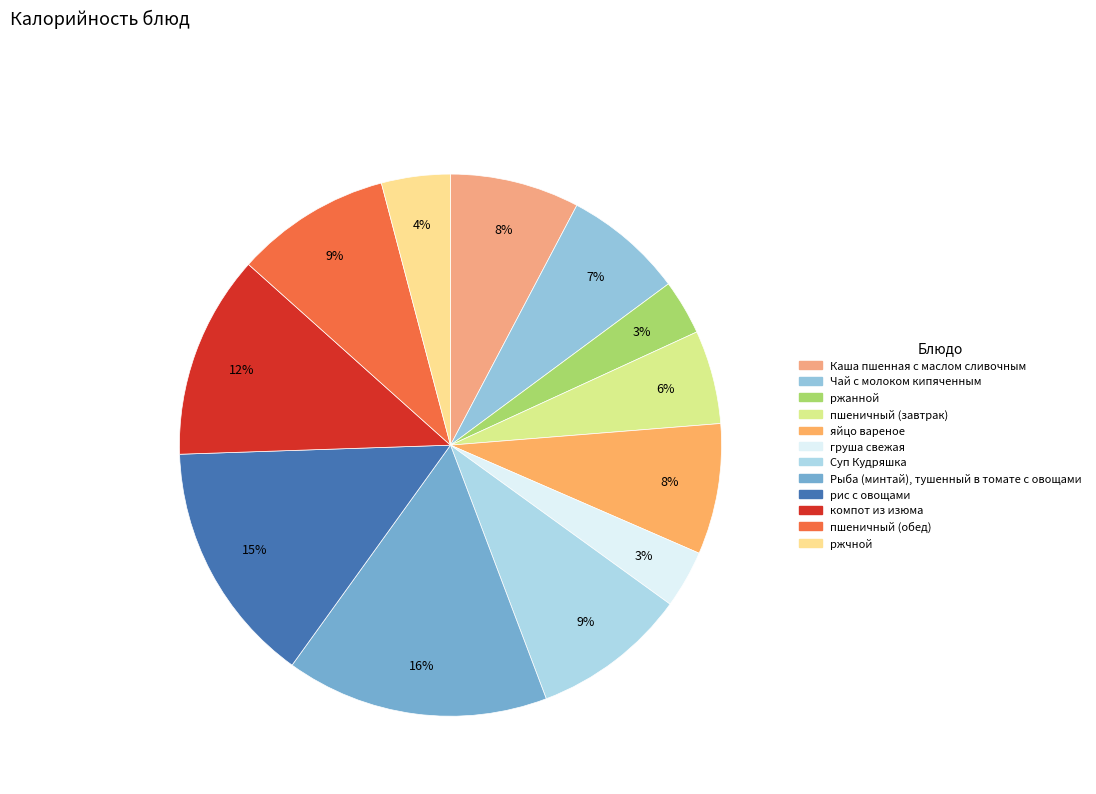

Which slice is the largest?

Рыба (минтай), тушенный в томате с овощами